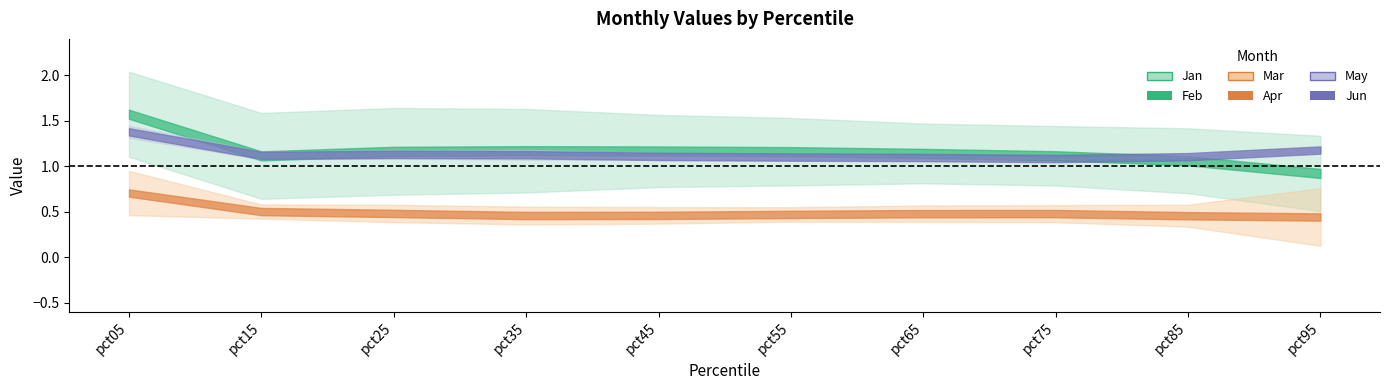

At which label is Jun closest to 1?

pct75